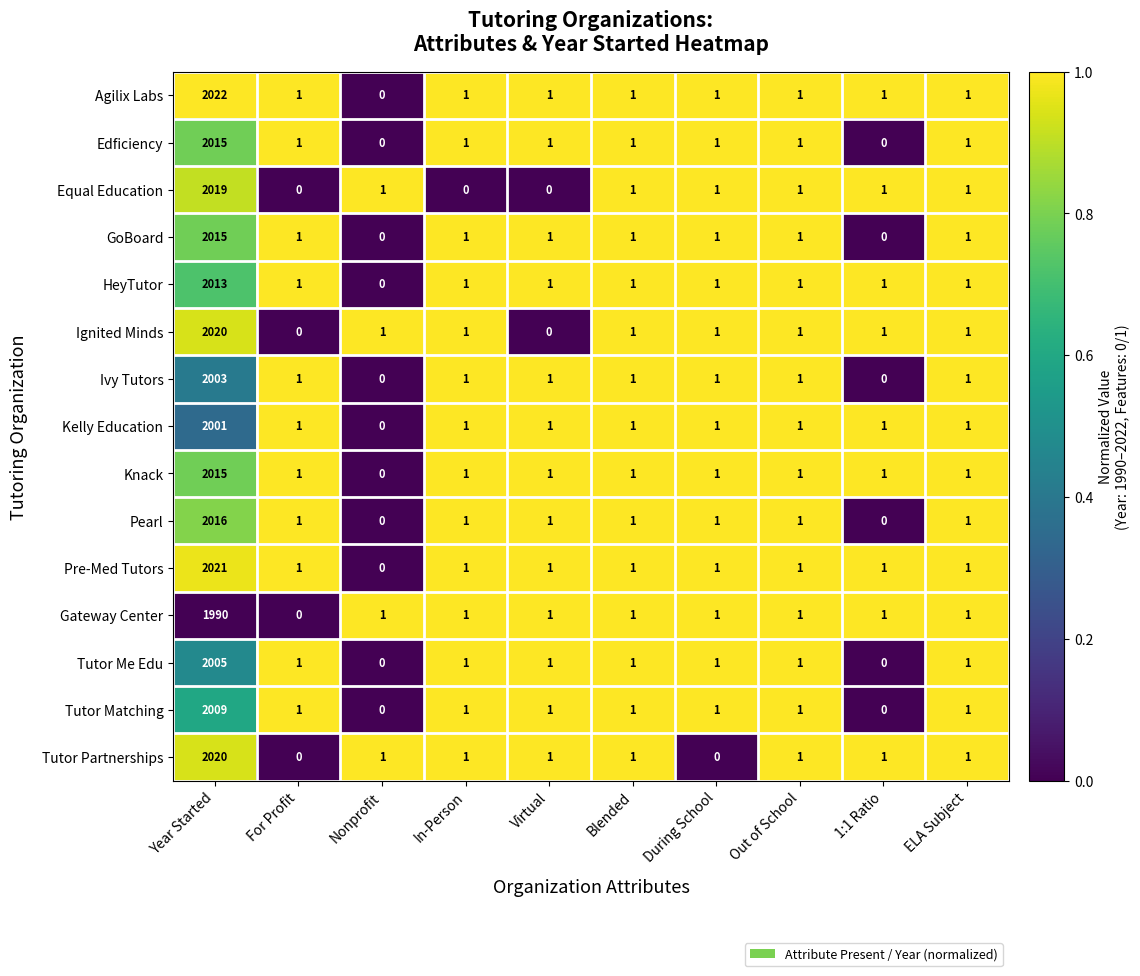

Which series has the widest spread of values?

Agilix Labs